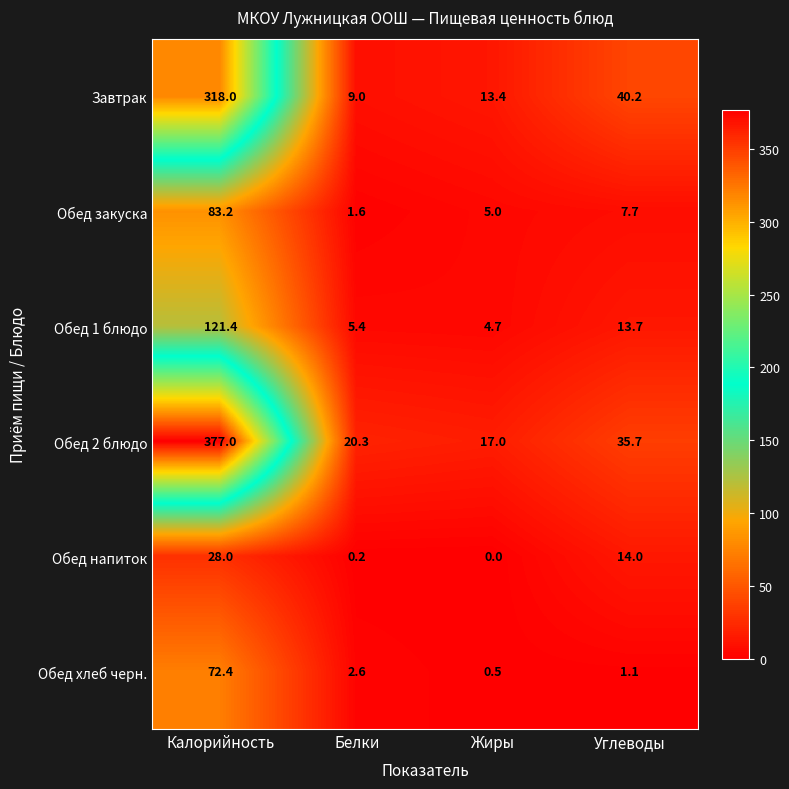

How many data points does each series have?

4